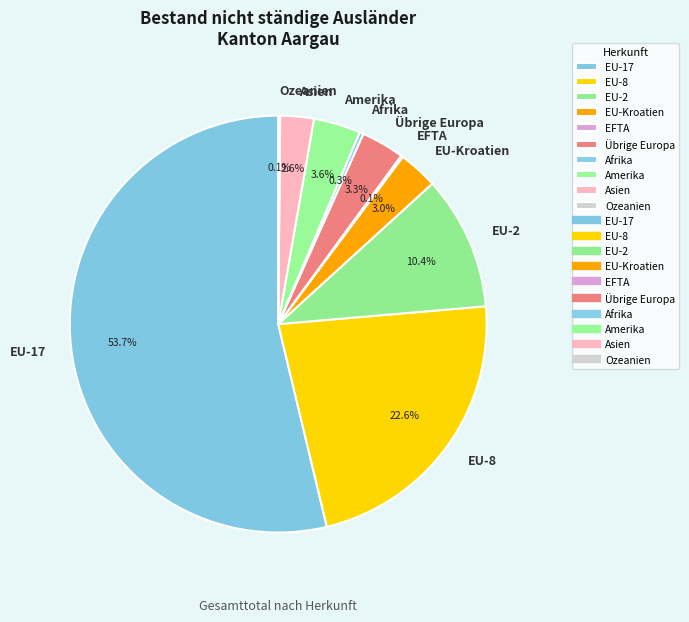

Combined, do EU-8 and Asien account for over 50%?

No